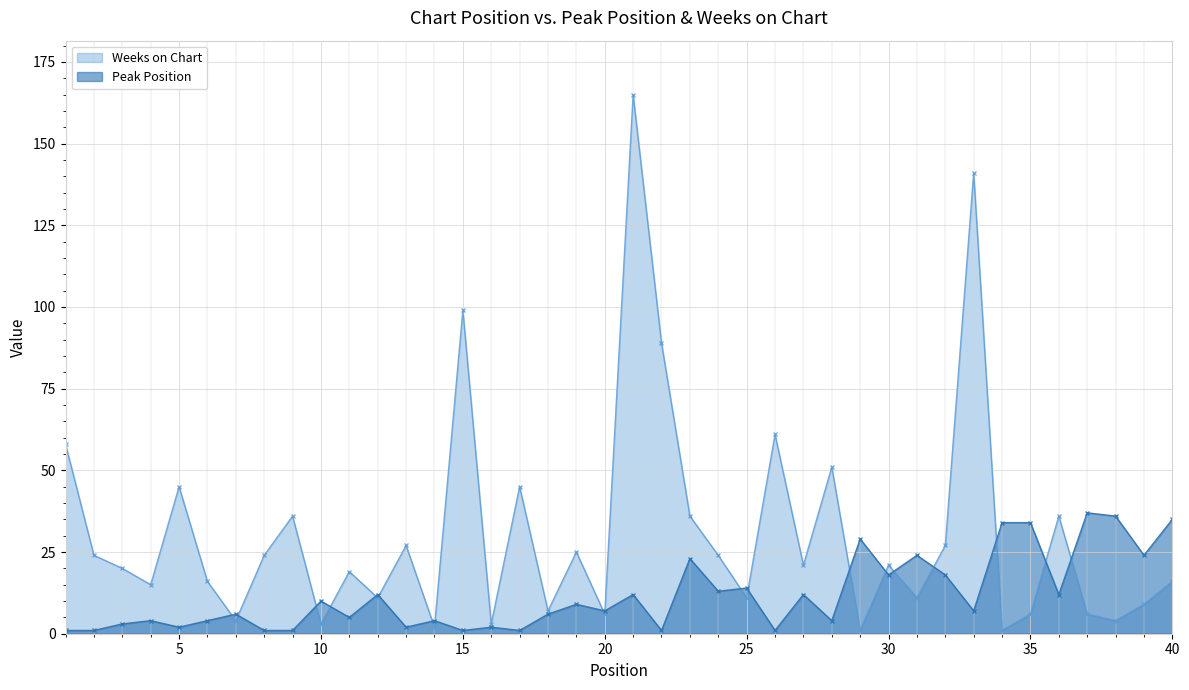

Where is the first local maximum for Peak Position?

4